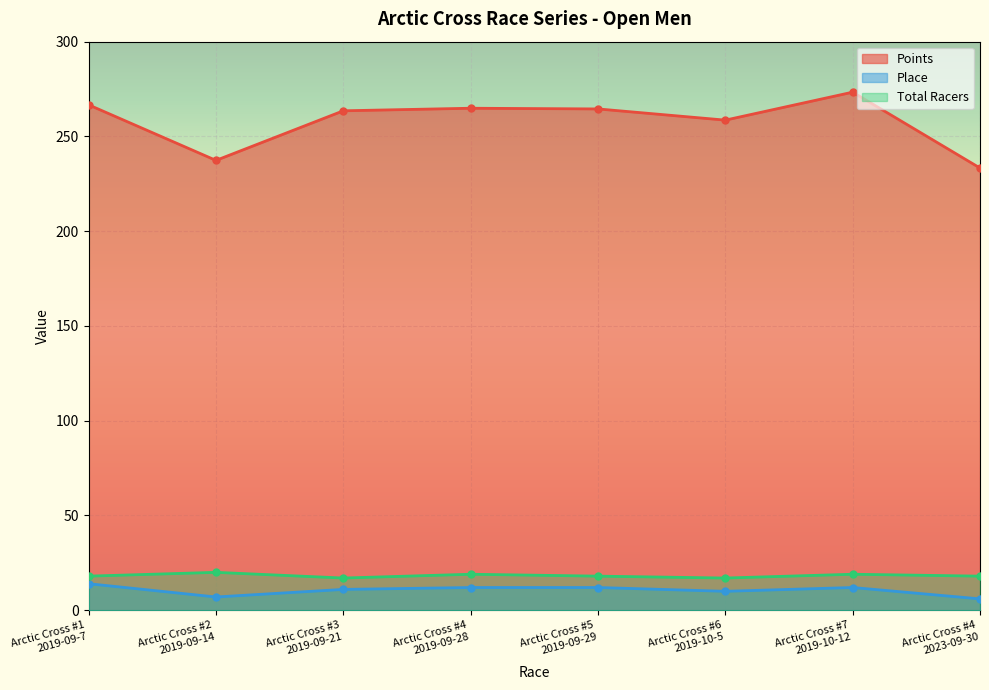

Which category has the lowest value in the Place series?

Arctic Cross #4
2023-09-30